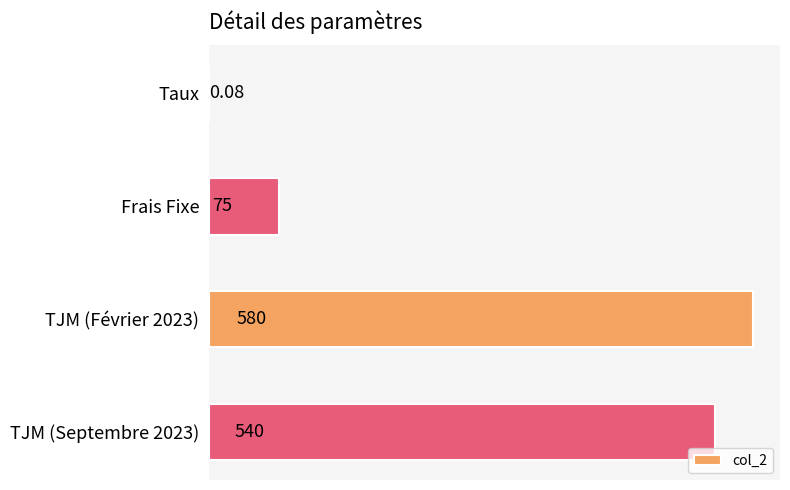

Where is the data nearest to the value 290?

Frais Fixe